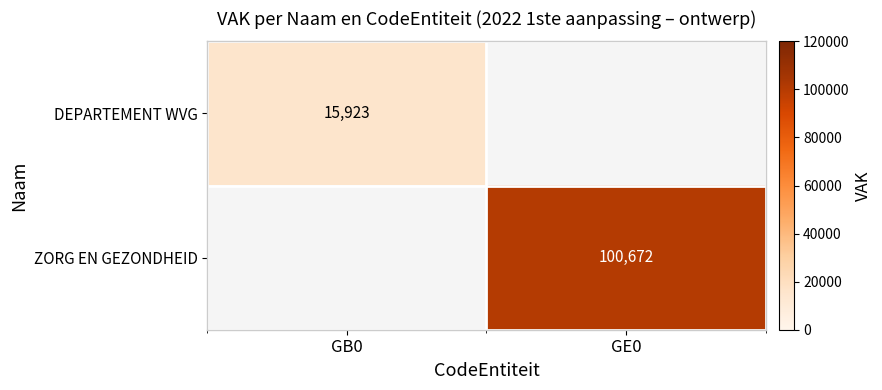

The ZORG EN GEZONDHEID series shows 100672 at GE0. True or false?

True